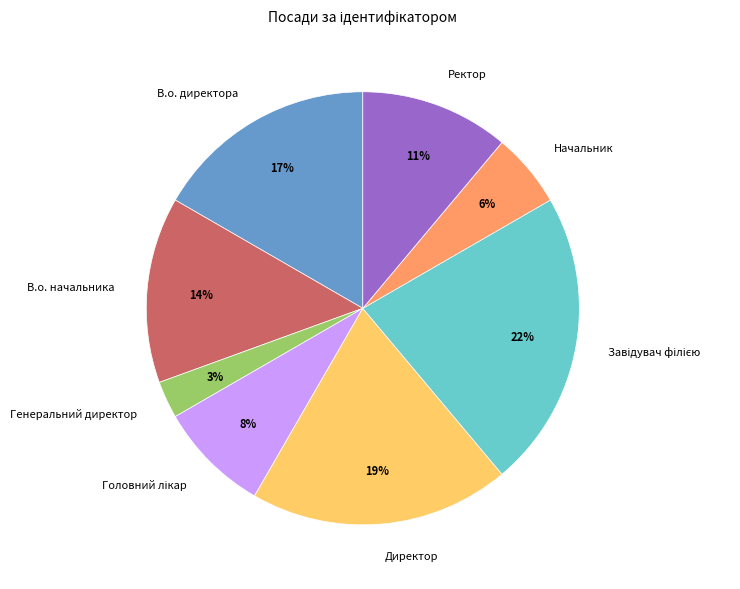

To the nearest percent, what is the combined percentage of В.о. начальника and Генеральний директор?

17%